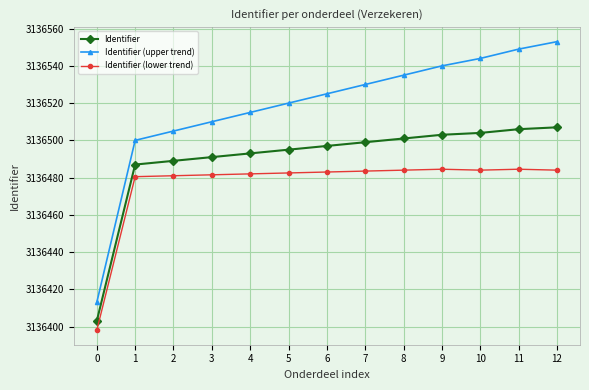

True or false: Identifier (upper trend) and Identifier (lower trend) intersect in this chart.

False